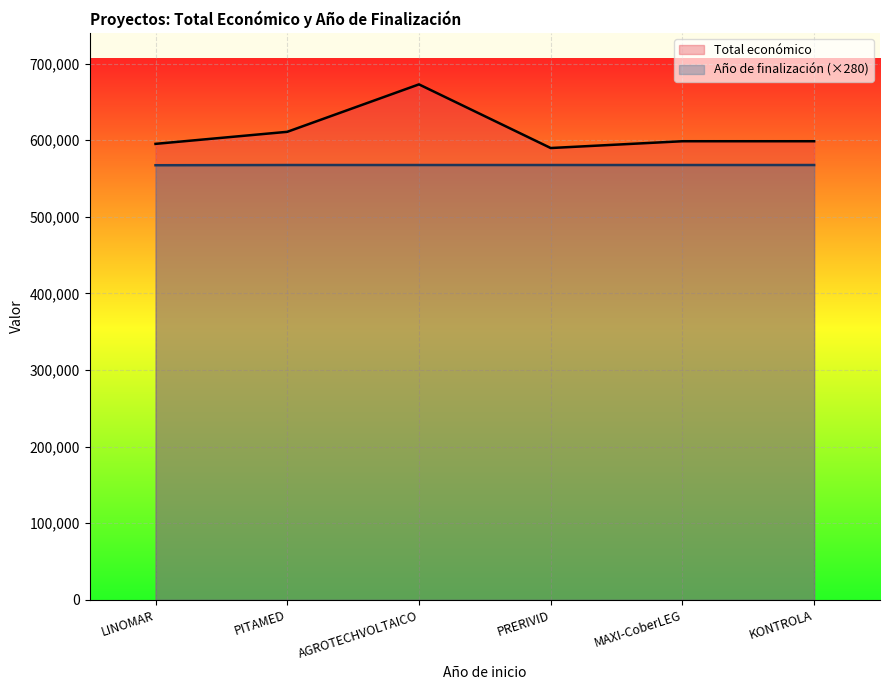

What is the label of the 3rd point from the left?

AGROTECHVOLTAICO